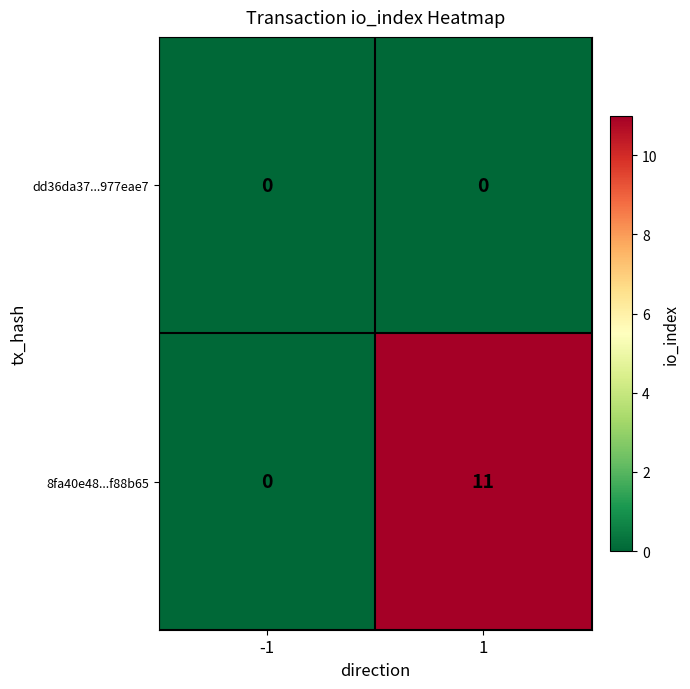

The value of 8fa40e48...f88b65 at 1 is 18. True or false?

False